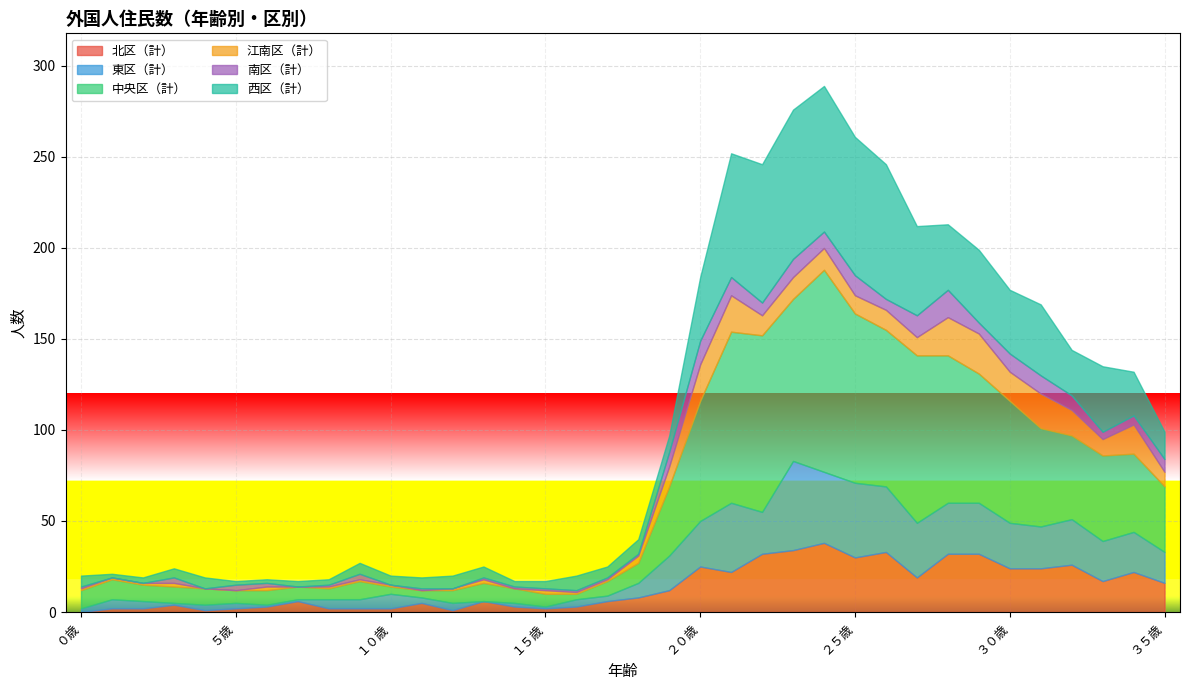

The value of 東区（計） at １９歳 is 19. True or false?

True